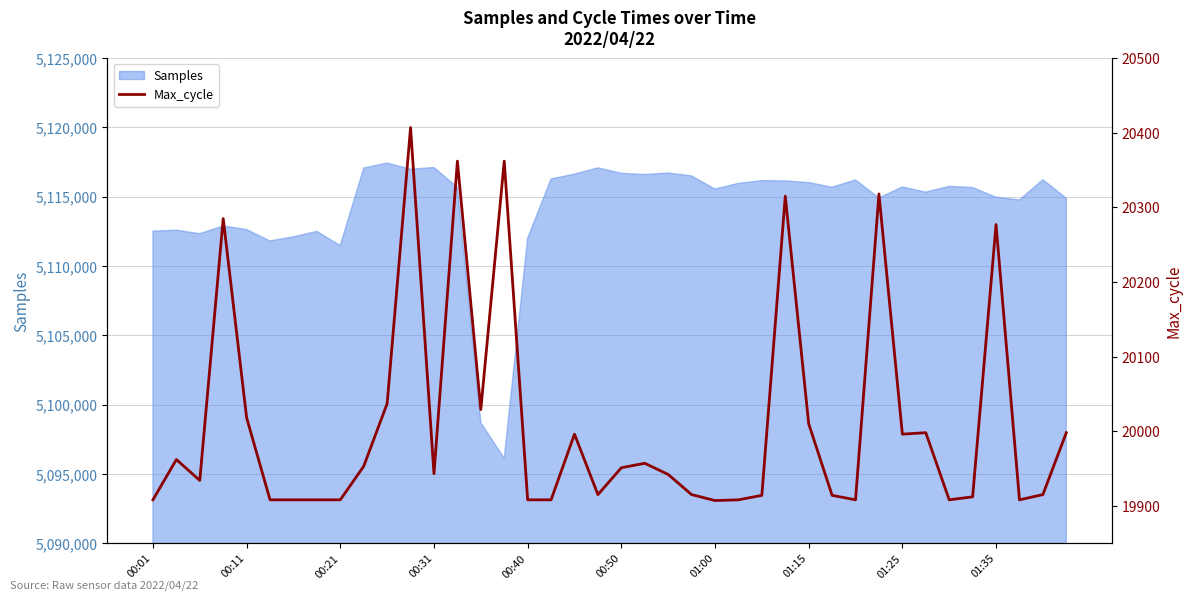

Is it true that the value at 34 is 13181?

False